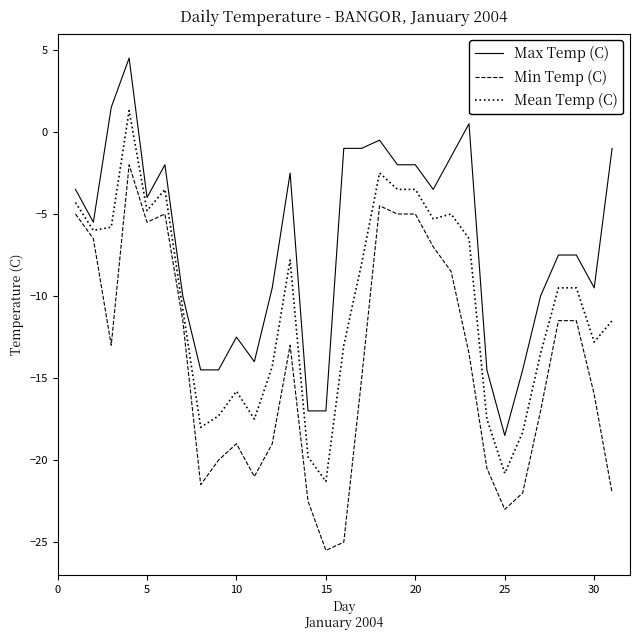

True or false: Max Temp (C) and Min Temp (C) intersect in this chart.

False